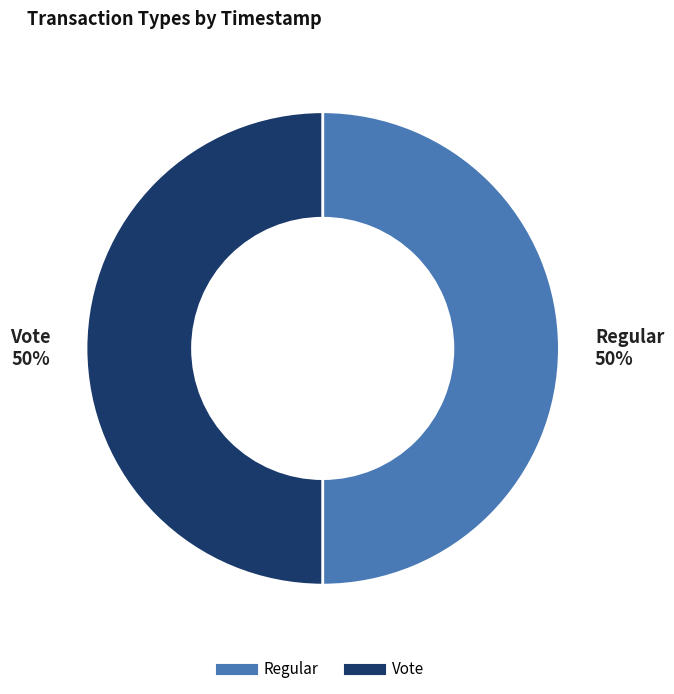

The Vote slice represents 62% of the pie. True or false?

False